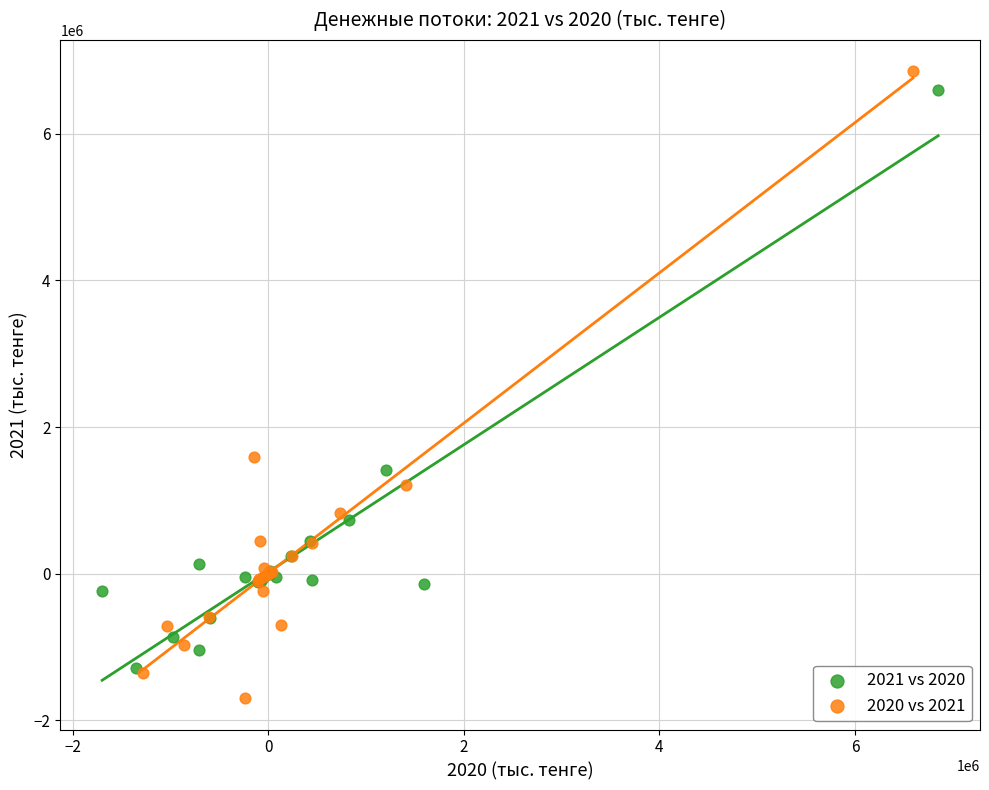

Which series contains the lowest Y value?

2020 vs 2021